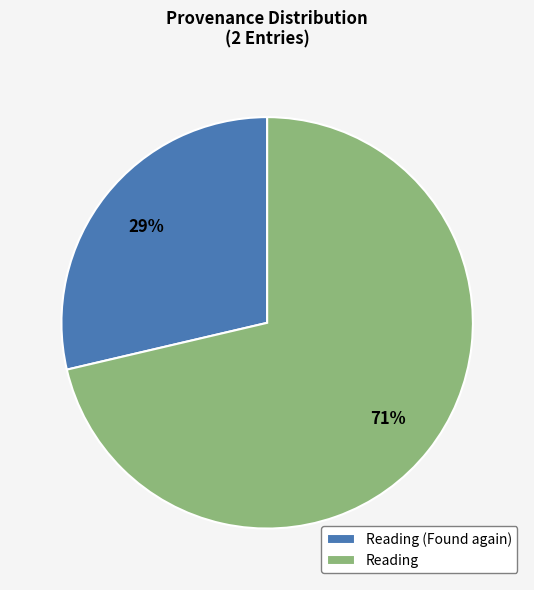

Which slice is the largest?

Reading